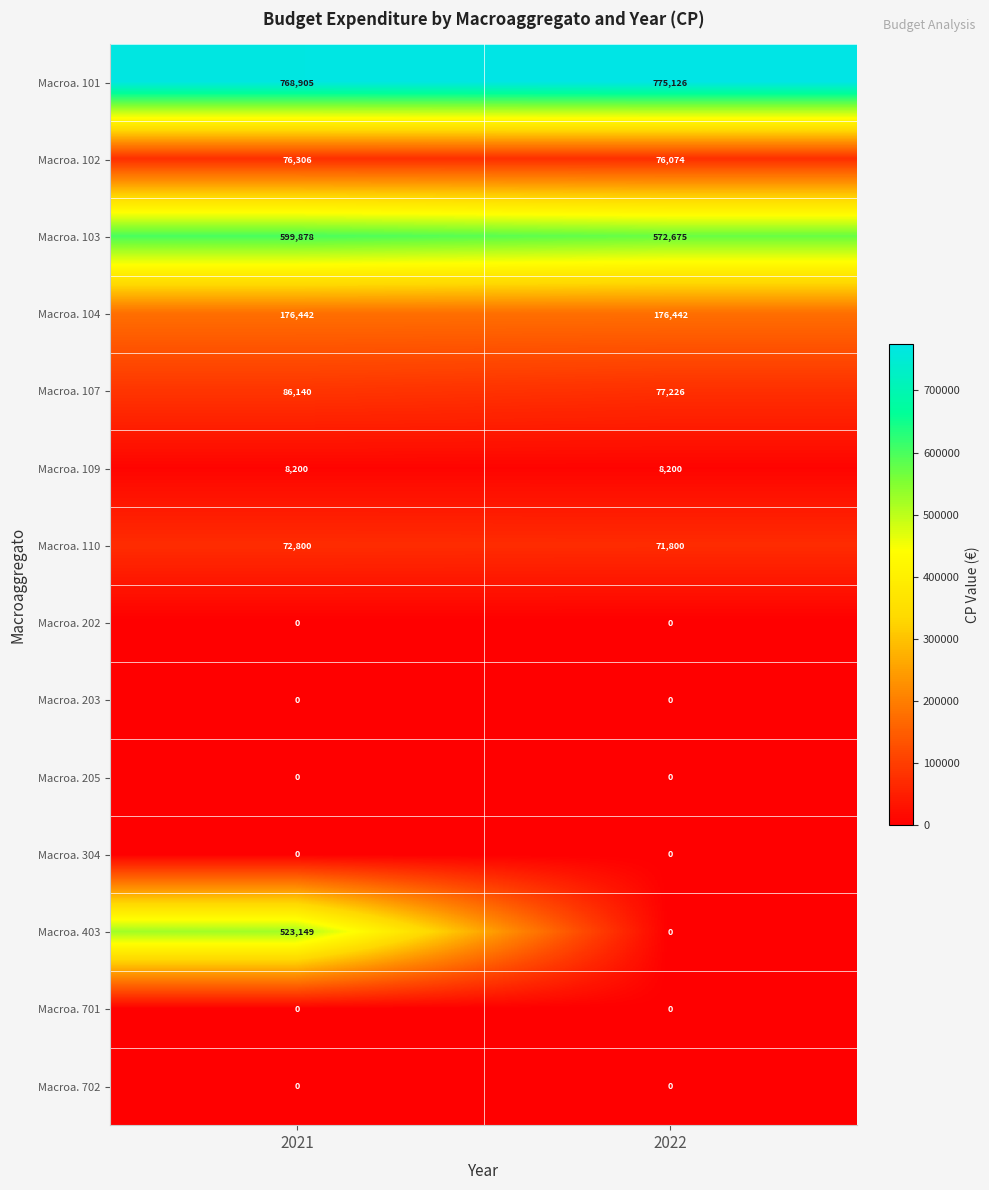

Reading left to right, what are all the values shown in this chart?

Macroa. 101: 768905	775126
Macroa. 102: 76306	76074
Macroa. 103: 599878	572675
Macroa. 104: 176442	176442
Macroa. 107: 86140	77226
Macroa. 109: 8200	8200
Macroa. 110: 72800	71800
Macroa. 202: 0	0
Macroa. 203: 0	0
Macroa. 205: 0	0
Macroa. 304: 0	0
Macroa. 403: 523149	0
Macroa. 701: 0	0
Macroa. 702: 0	0